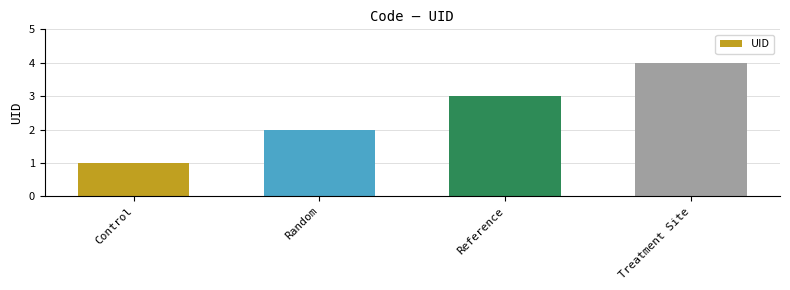

Rank the categories by value from highest to lowest.

Treatment Site, Reference, Random, Control